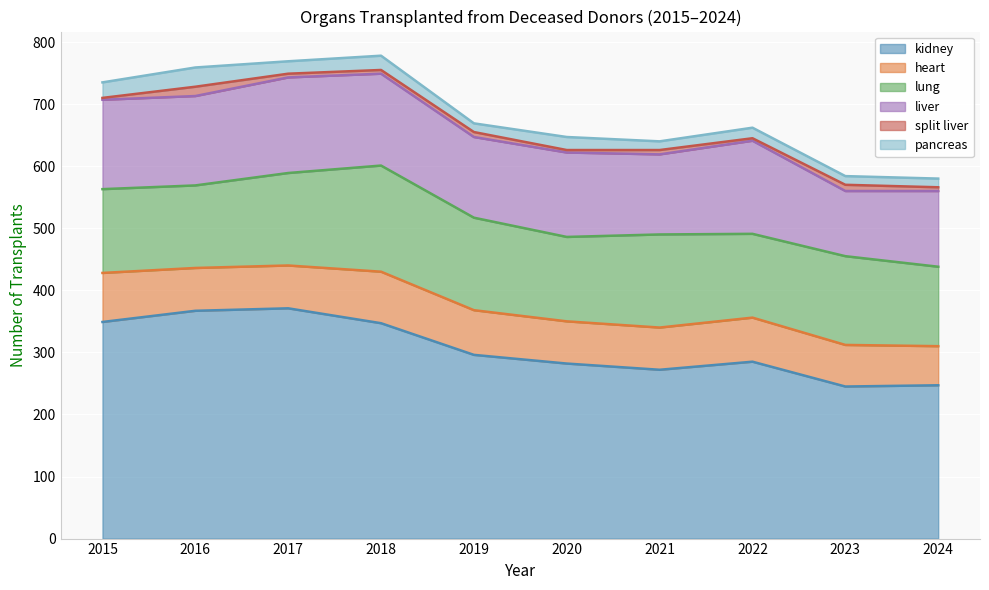

At 2023, list the series in order from smallest to largest.

split liver, pancreas, heart, liver, lung, kidney